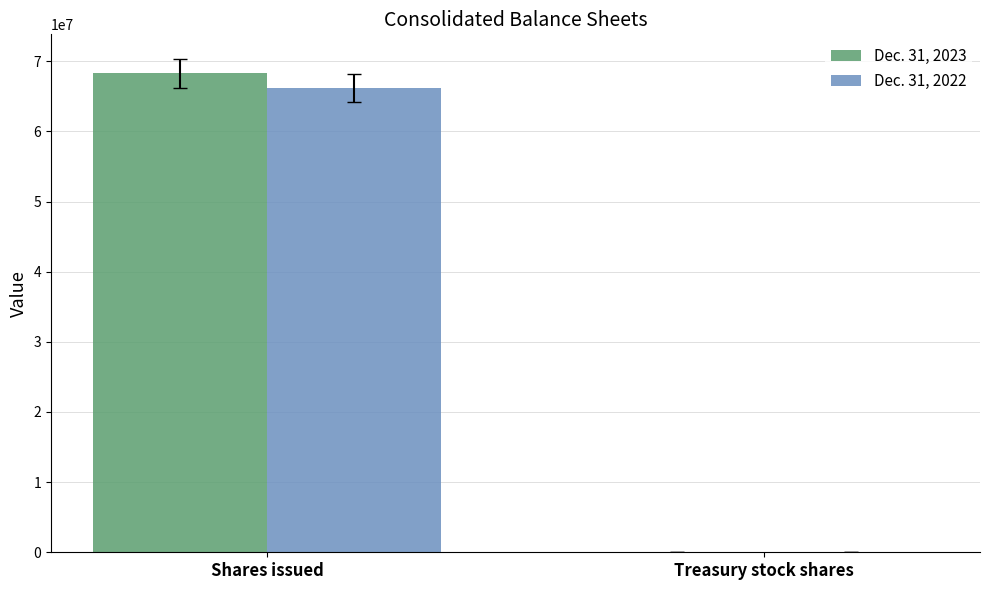

Is the value of Dec. 31, 2023 at Shares issued greater than the value of Dec. 31, 2022 at Shares issued?

Yes